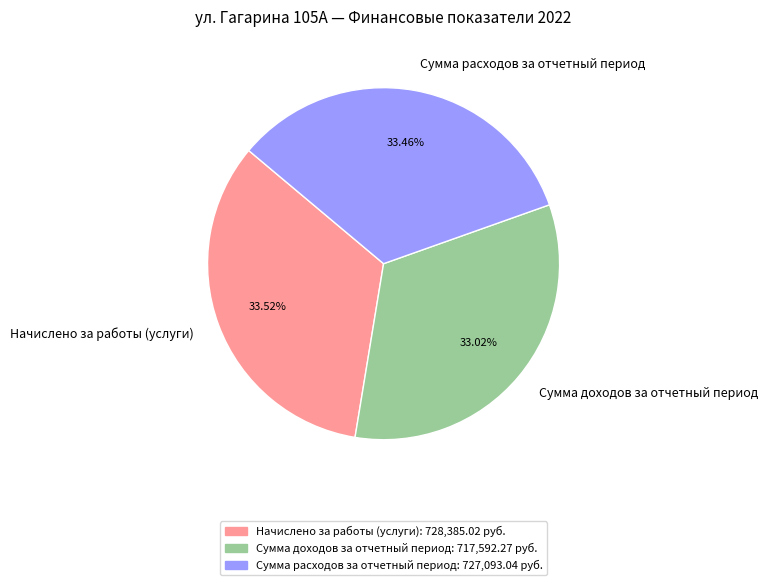

Approximately how many times larger is the value at Начислено за работы (услуги) compared to Сумма расходов за отчетный период?

1.0